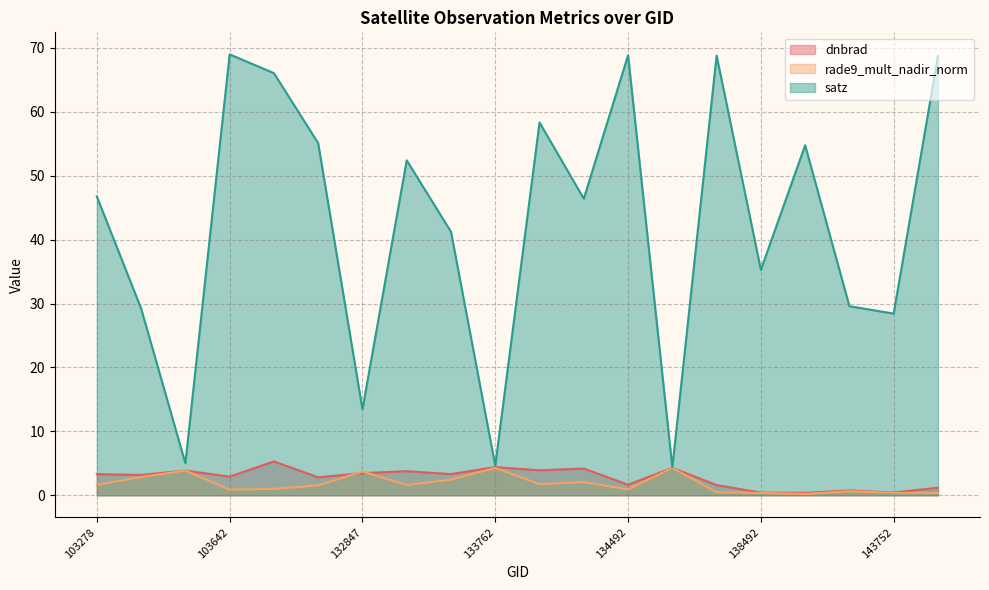

How many times do dnbrad and rade9_mult_nadir_norm cross each other?

6